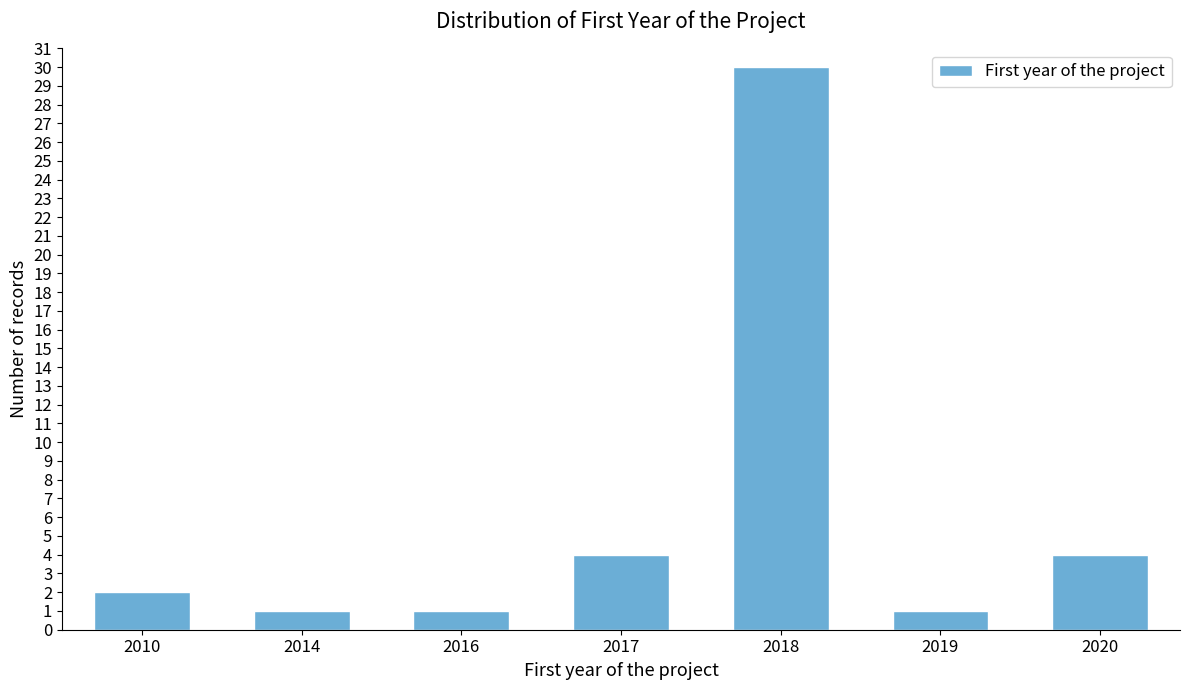

Reading left to right, what are all the values shown in this chart?

2010=2	2014=1	2016=1	2017=4	2018=30	2019=1	2020=4